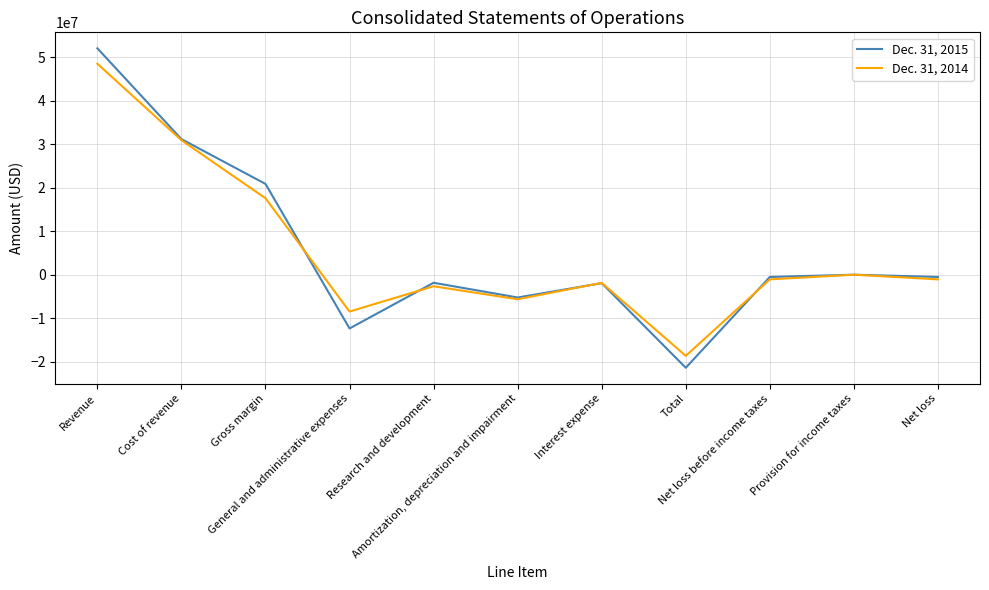

List the series in order of their overall mean, lowest first.

Dec. 31, 2014, Dec. 31, 2015